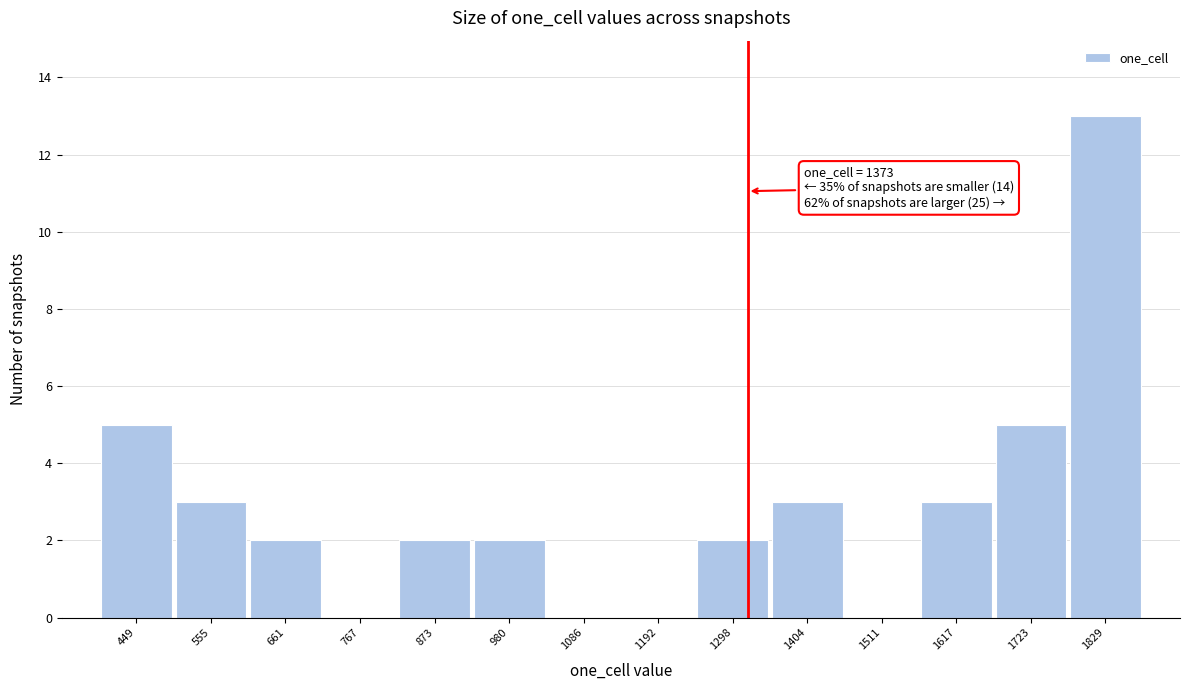

Reading left to right, what are all the values shown in this chart?

449=5	555=3	661=2	767=0	873=2	980=2	1086=0	1192=0	1298=2	1404=3	1511=0	1617=3	1723=5	1829=13